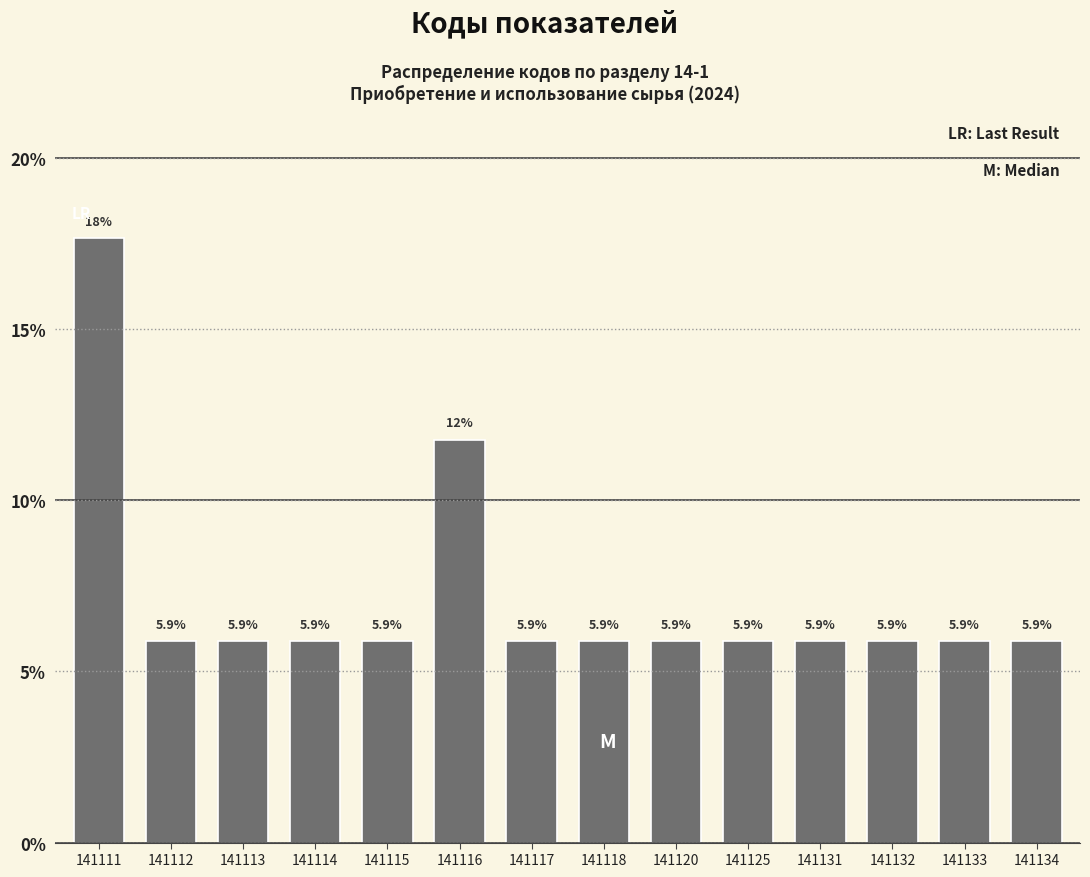

Reading left to right, extract all data points from this chart.

141111=17.6	141112=5.9	141113=5.9	141114=5.9	141115=5.9	141116=11.8	141117=5.9	141118=5.9	141120=5.9	141125=5.9	141131=5.9	141132=5.9	141133=5.9	141134=5.9